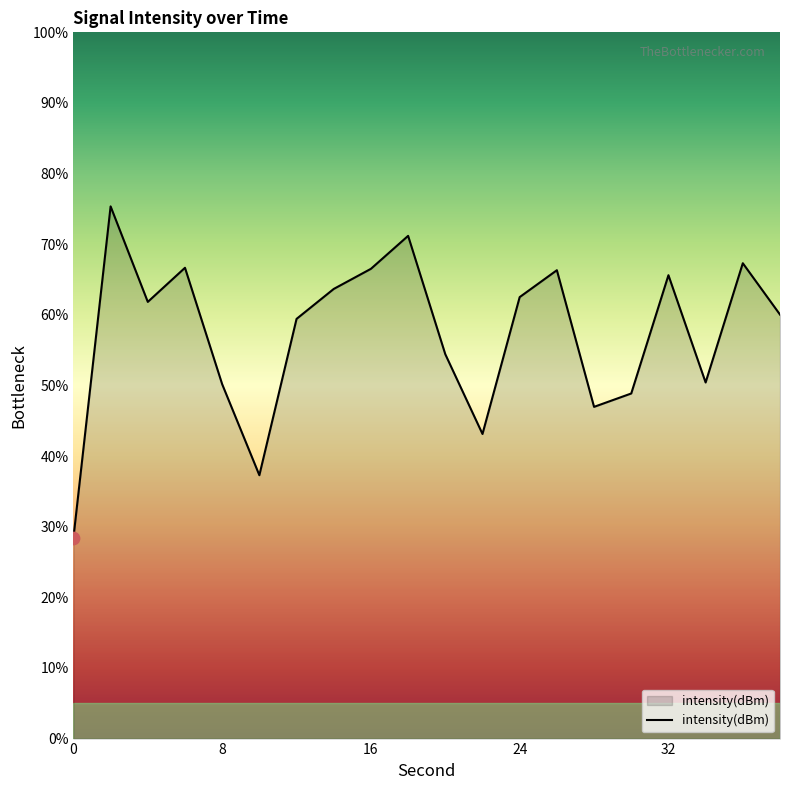

What is the difference between the maximum and minimum values?

46.9